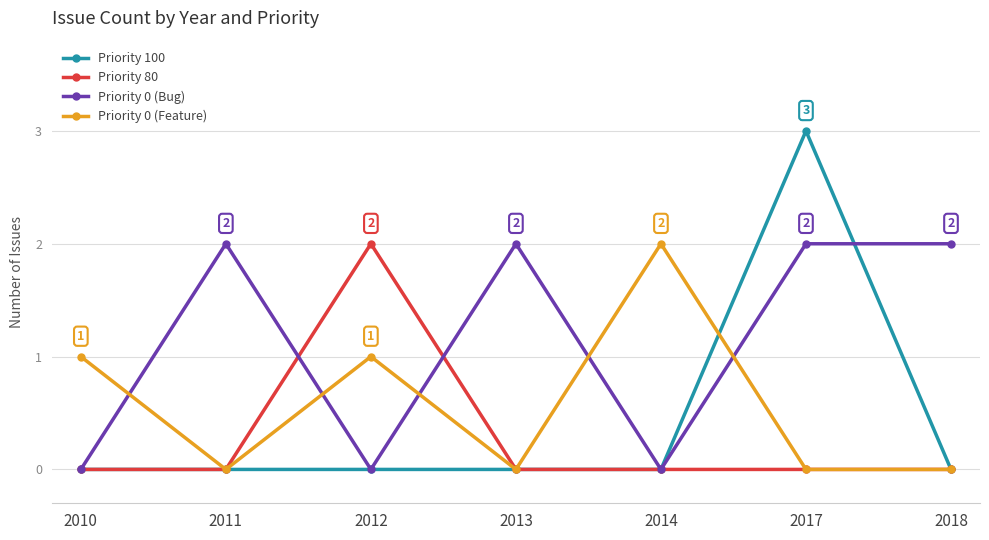

Which category has the highest value across all series?

2017